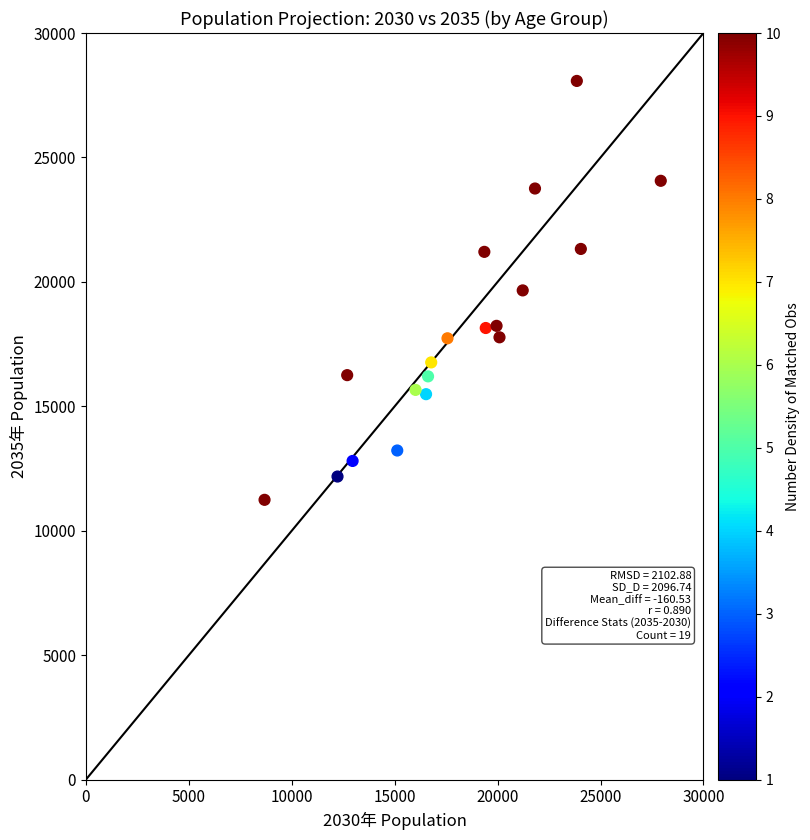

What is the range of Y values (max minus min)?

16832